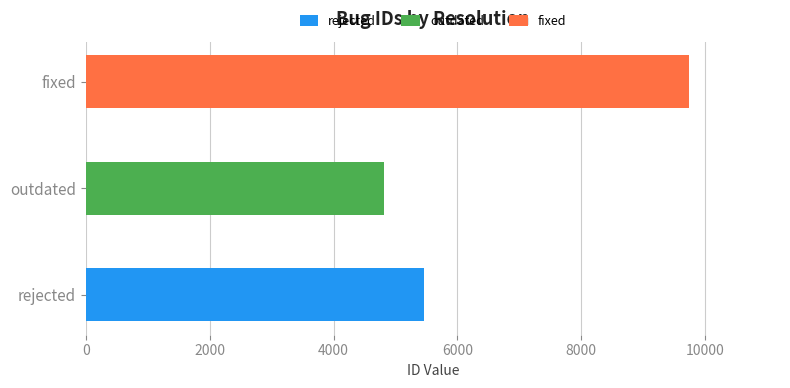

Between rejected and outdated, which is larger?

rejected